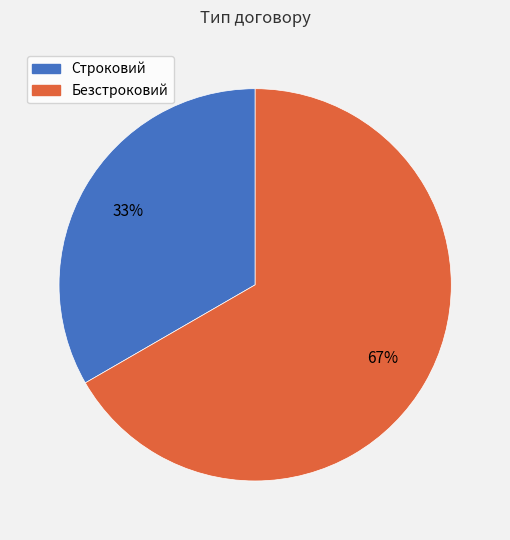

Is the sum of Безстроковий and Строковий greater than half?

Yes